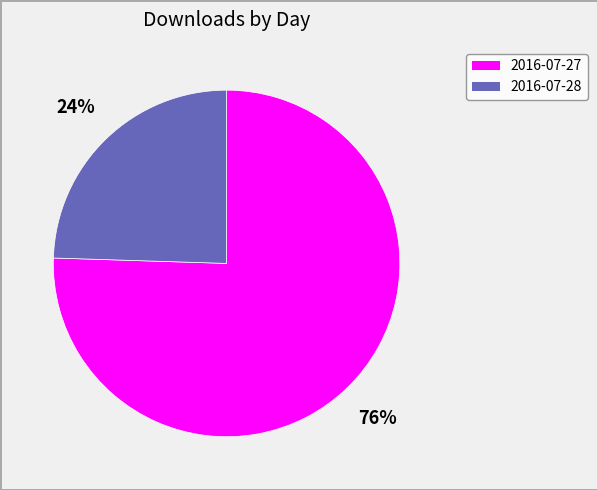

What is the ratio of the value at 2016-07-28 to the value at 2016-07-27?

0.3